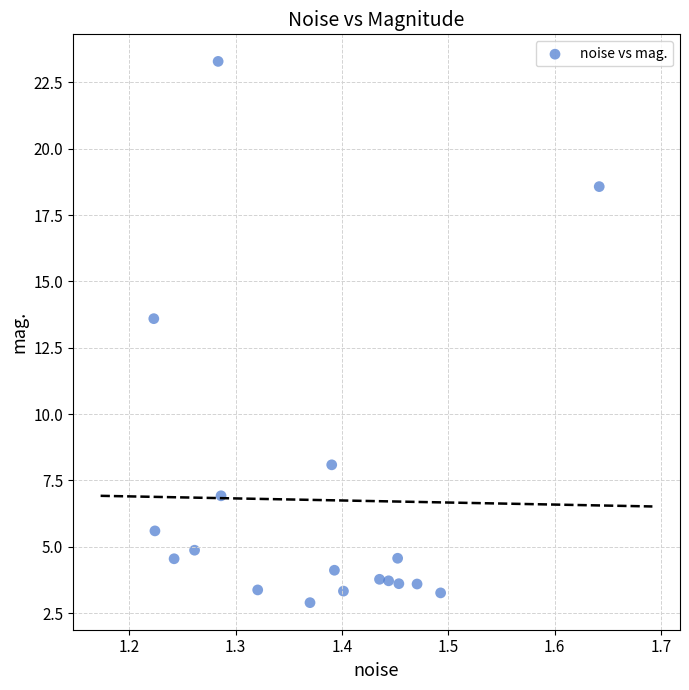

What Y value in the scatter plot is closest to 13?

13.6